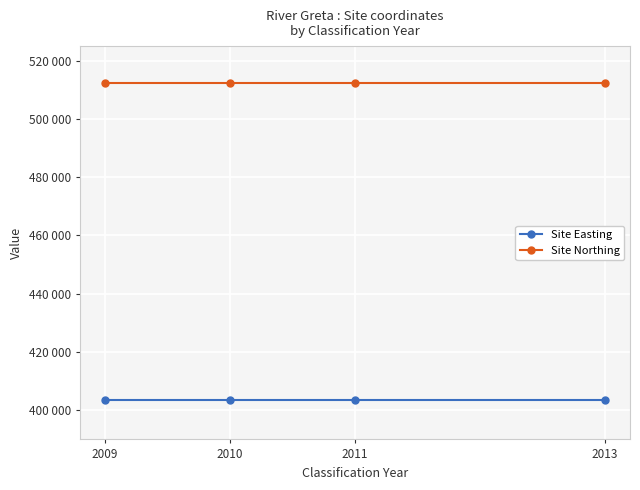

True or false: Site Easting has more than 2 interior local peaks.

False